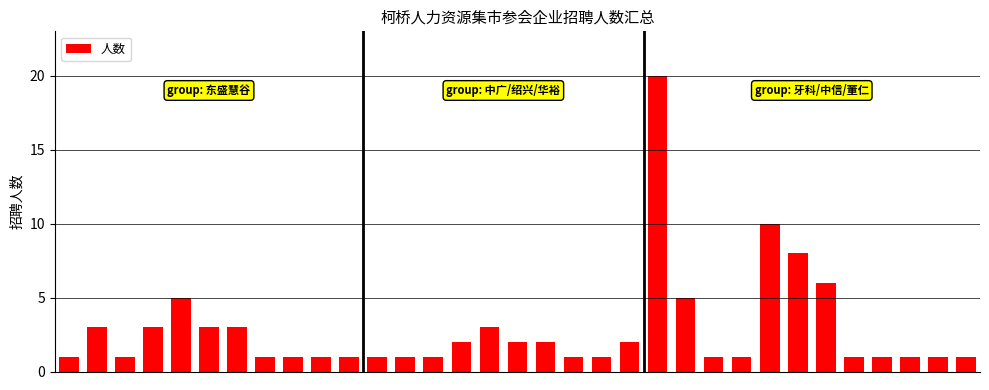

What is the sum of all values?

95